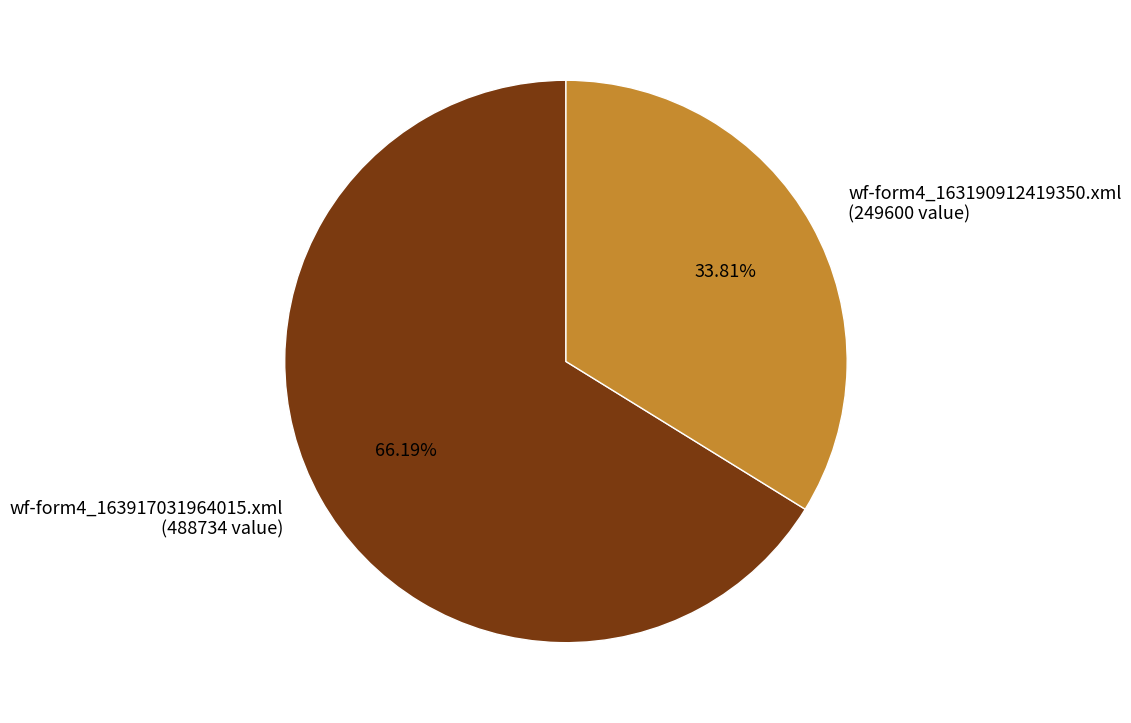

Combined, do wf-form4_163917031964015.xml (488734 value) and wf-form4_163190912419350.xml (249600 value) account for over 50%?

Yes